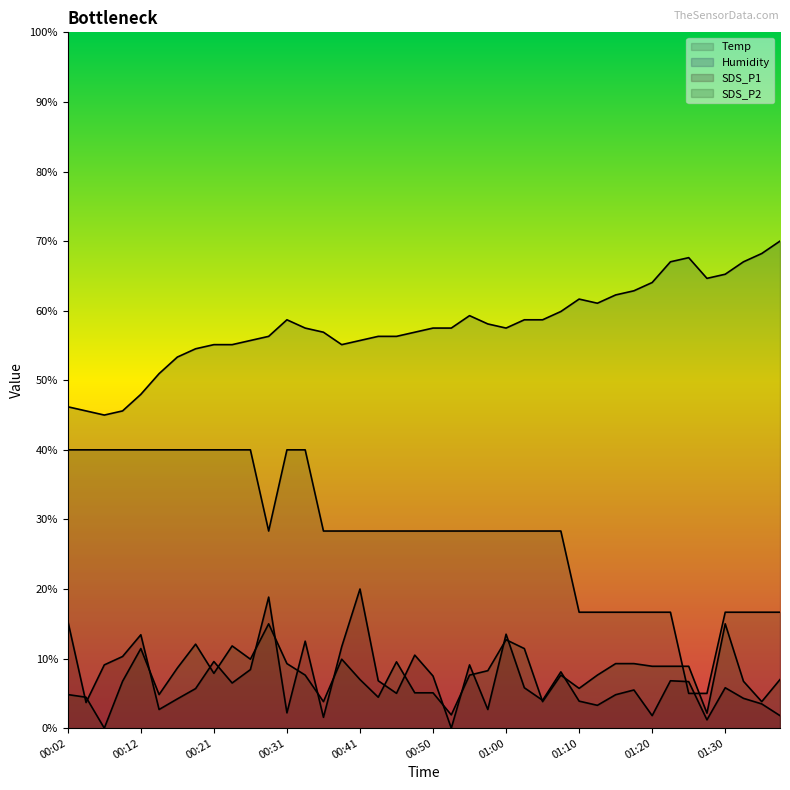

How many series are shown in this chart?

4